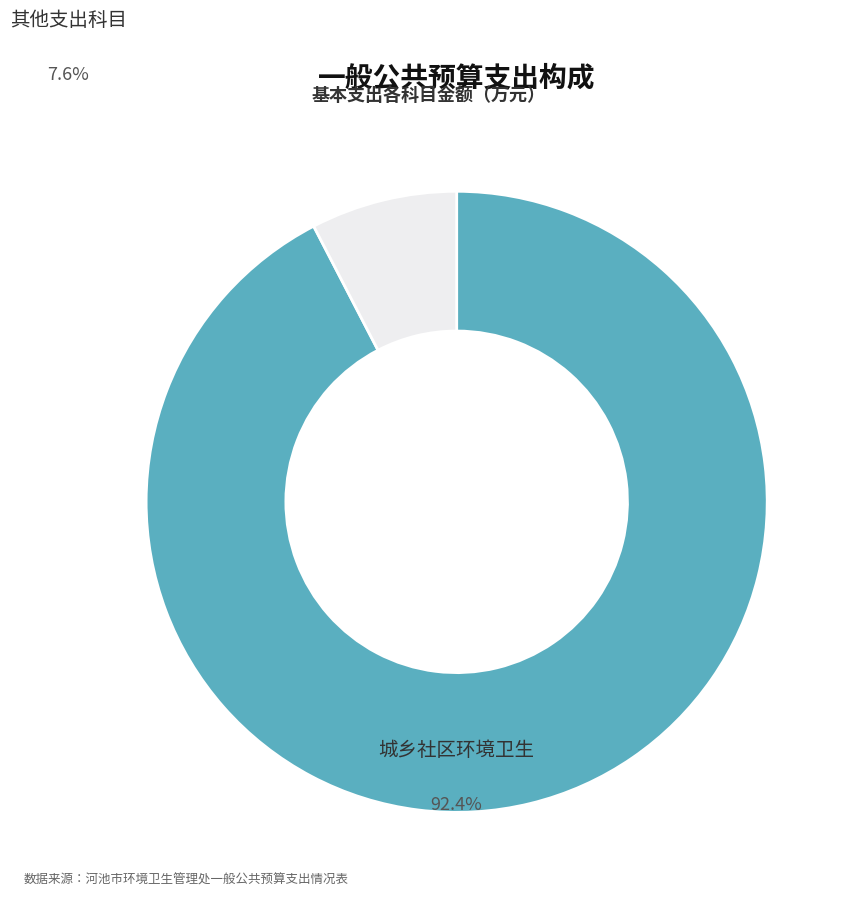

How many segments does this pie chart have?

2